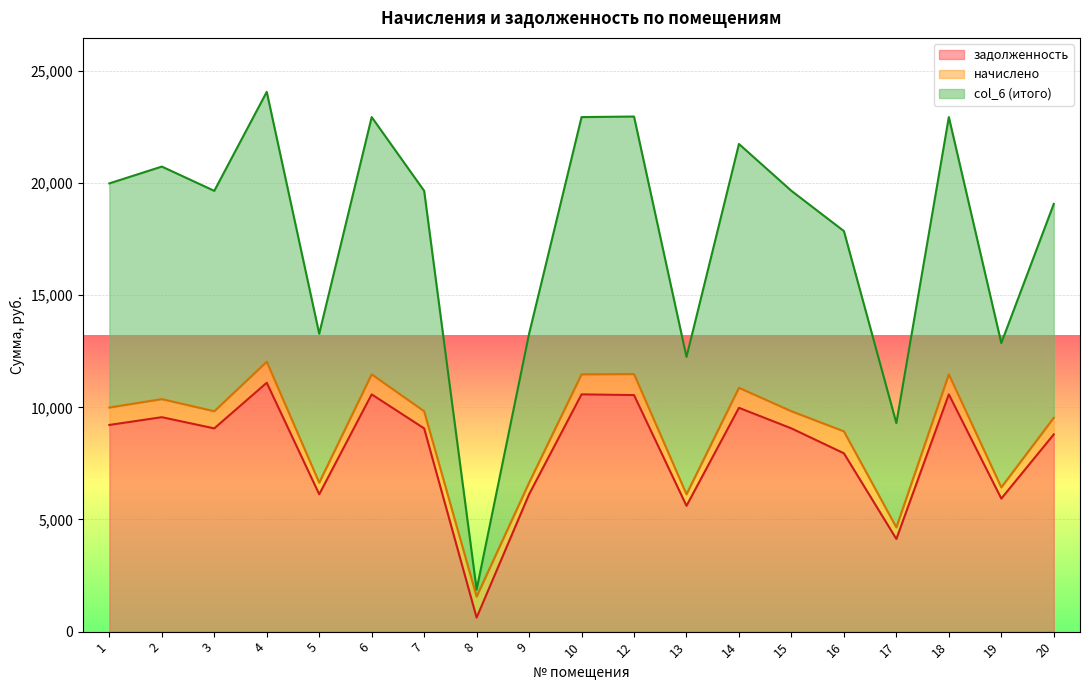

At how many categories does at least one series exceed 6876?

18